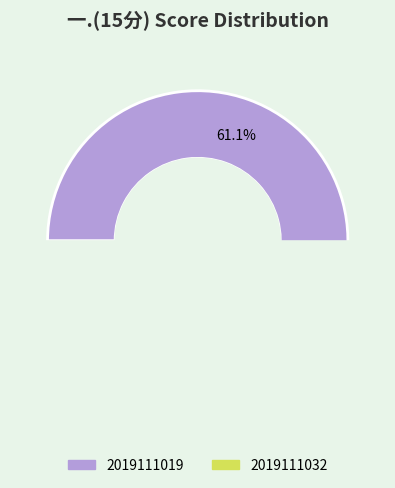

What percentage do 2019111019 and 2019111032 together represent?

100.0%